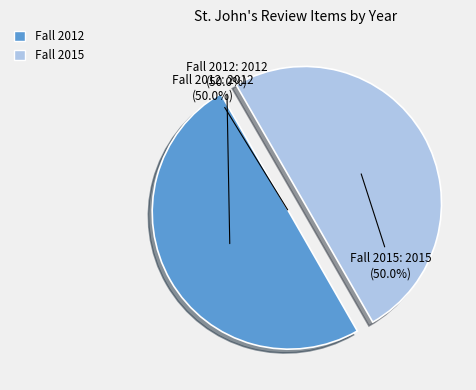

How many slices are in this pie chart?

2